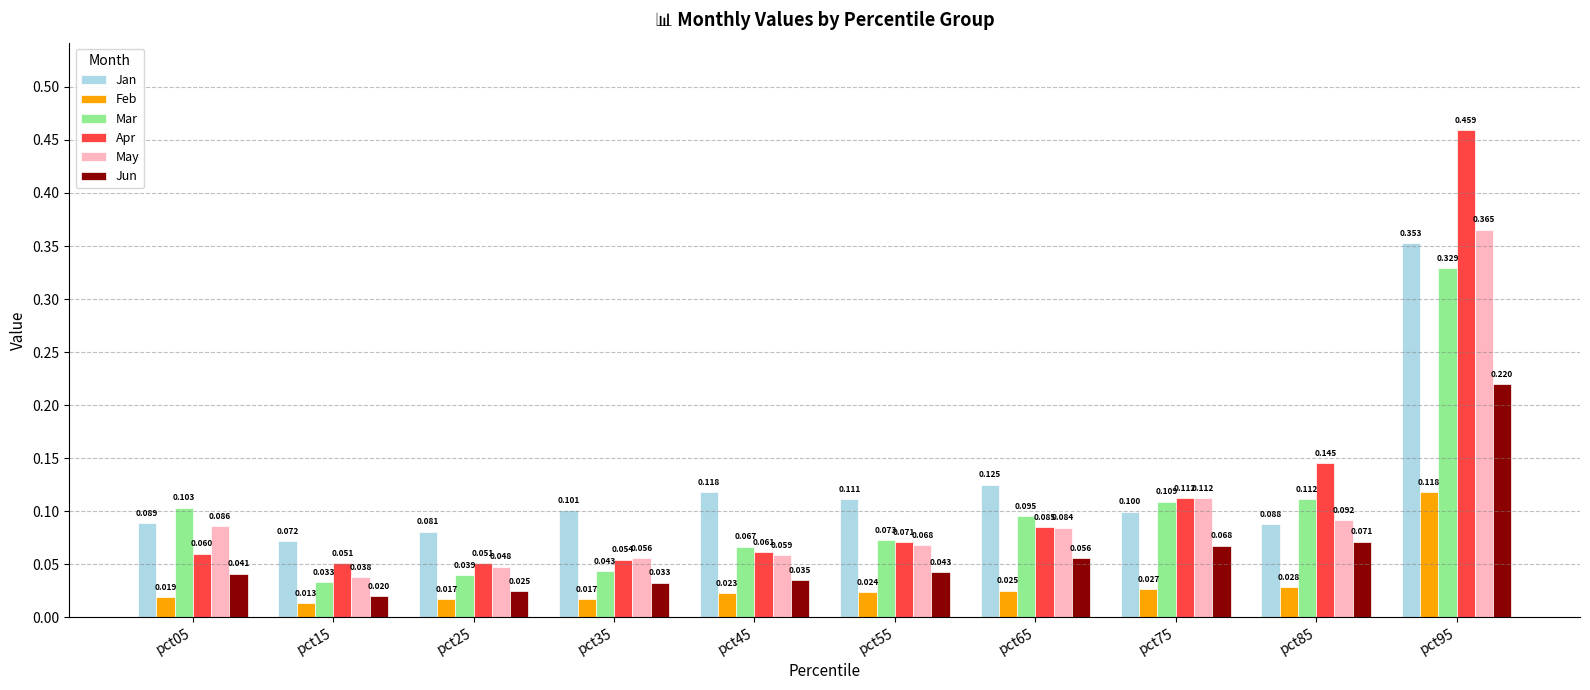

Which category has the highest value across all series?

pct95